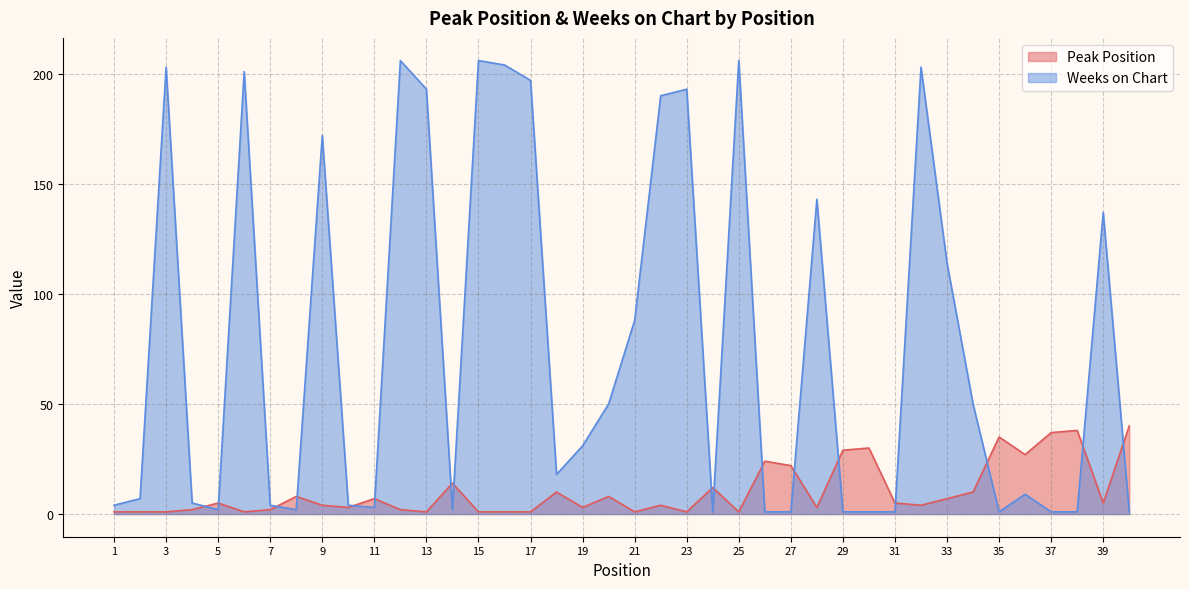

Is it true that Weeks on Chart equals 50 at 22?

False